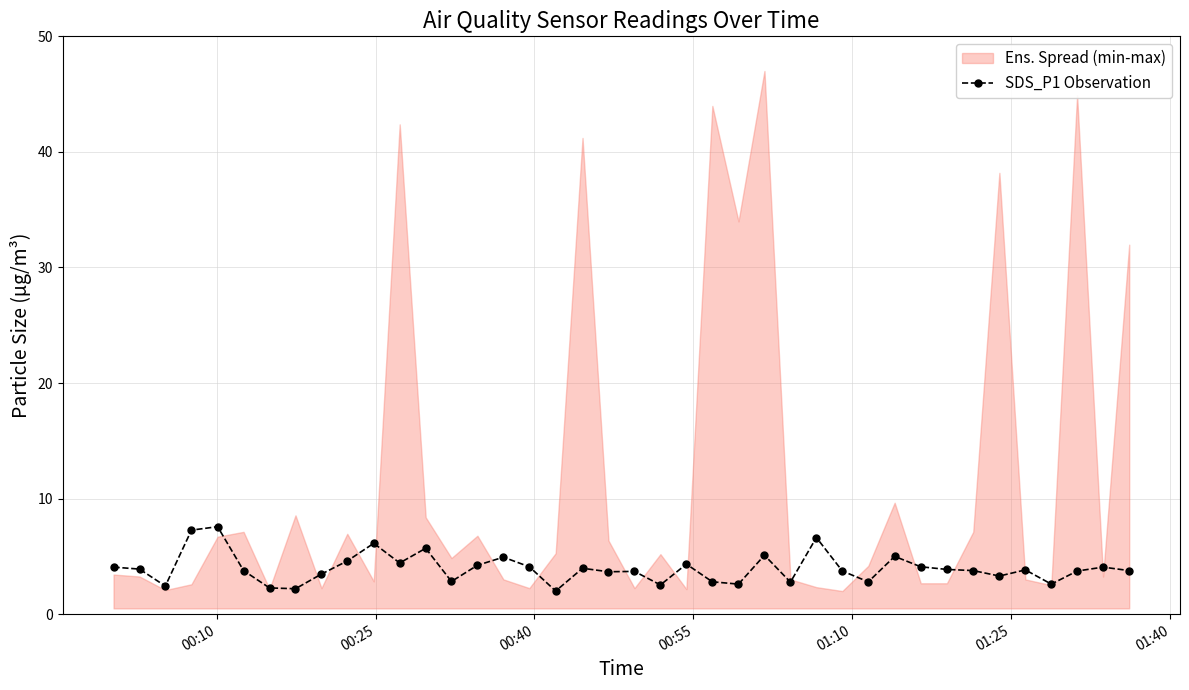

The value at 29 is 4.4. True or false?

False